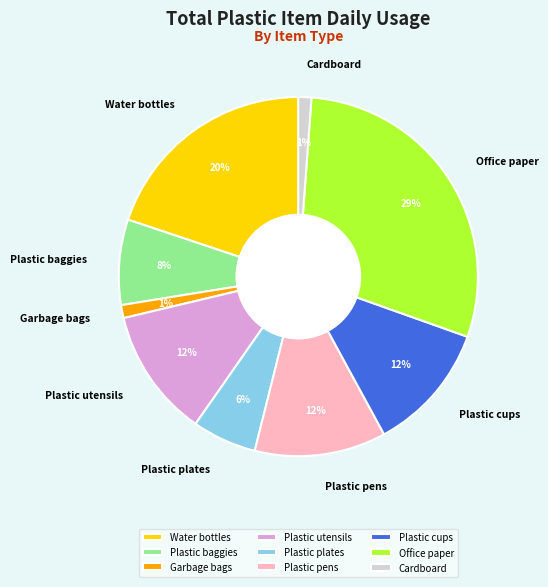

The Plastic cups slice represents 12% of the pie. True or false?

True